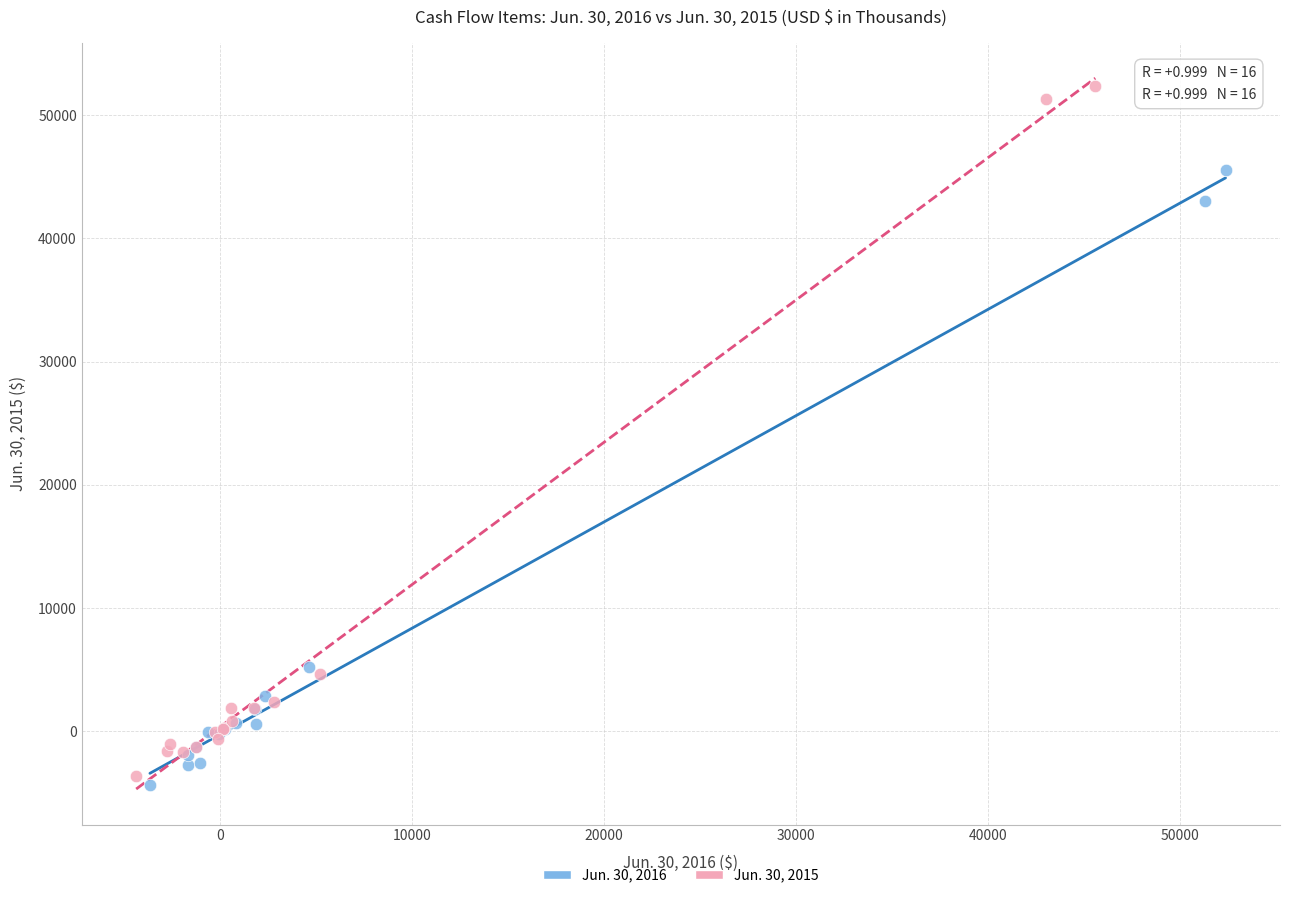

Which series has the largest Y range (max minus min)?

Jun. 30, 2015